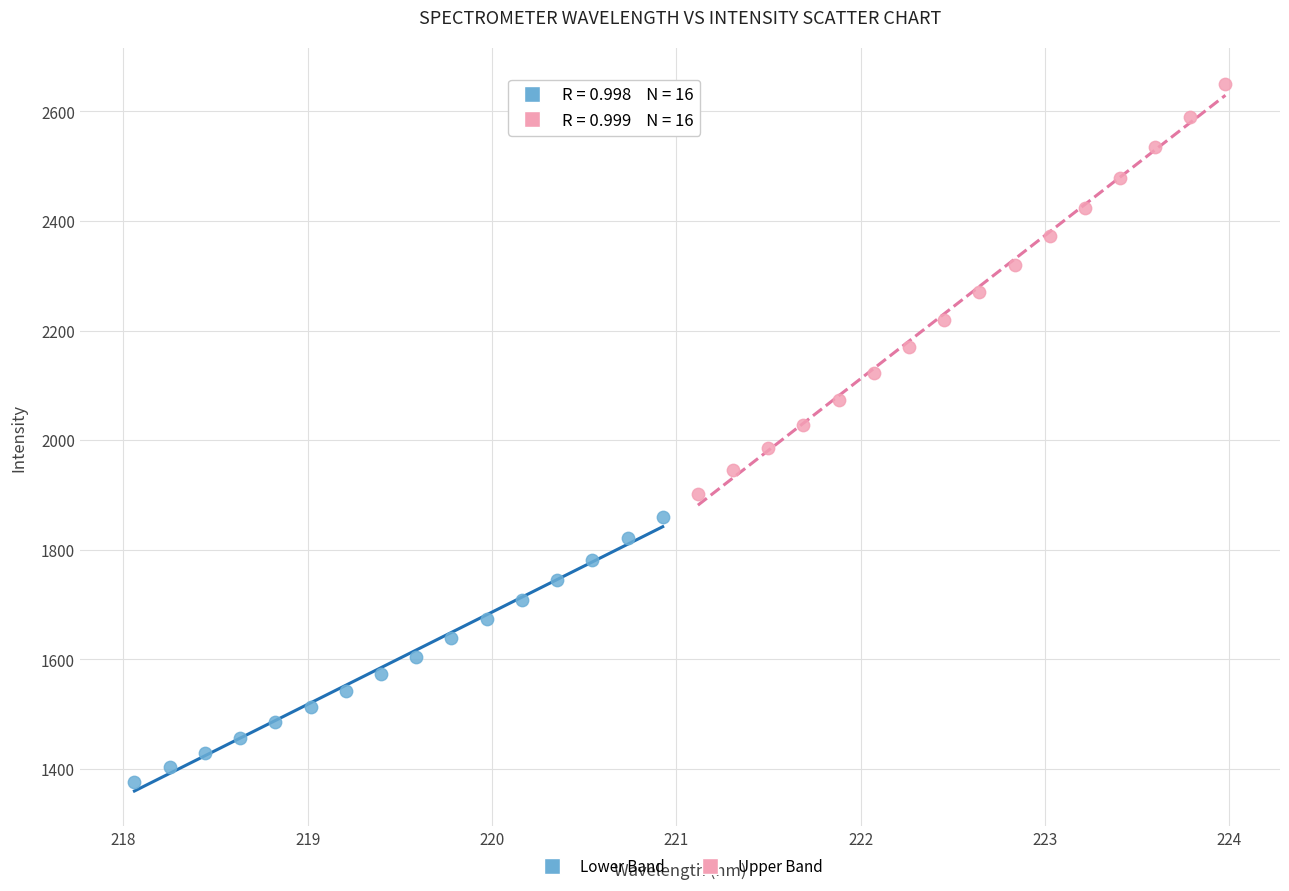

Which series contains the highest Y value?

Upper Band